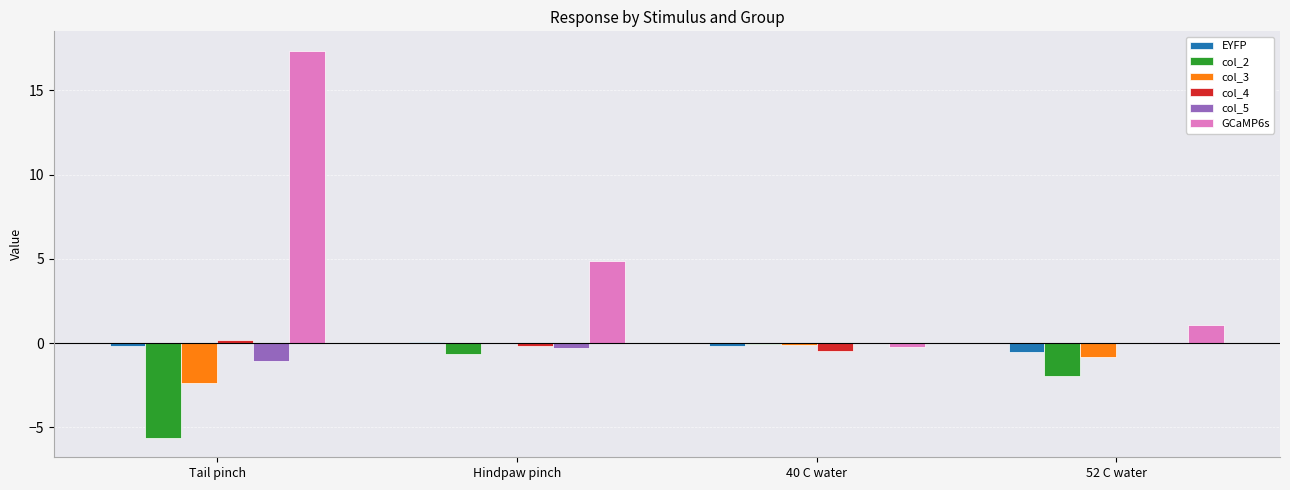

The value of col_3 at Tail pinch is -2.4. True or false?

True